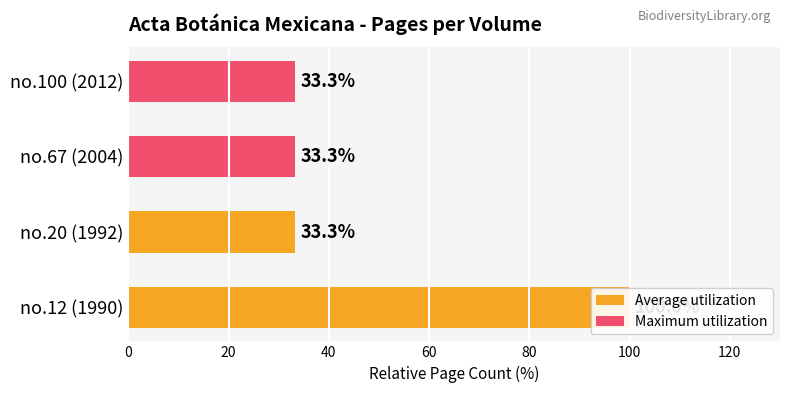

Rank the series at 0 from highest to lowest value.

Average utilization, Maximum utilization